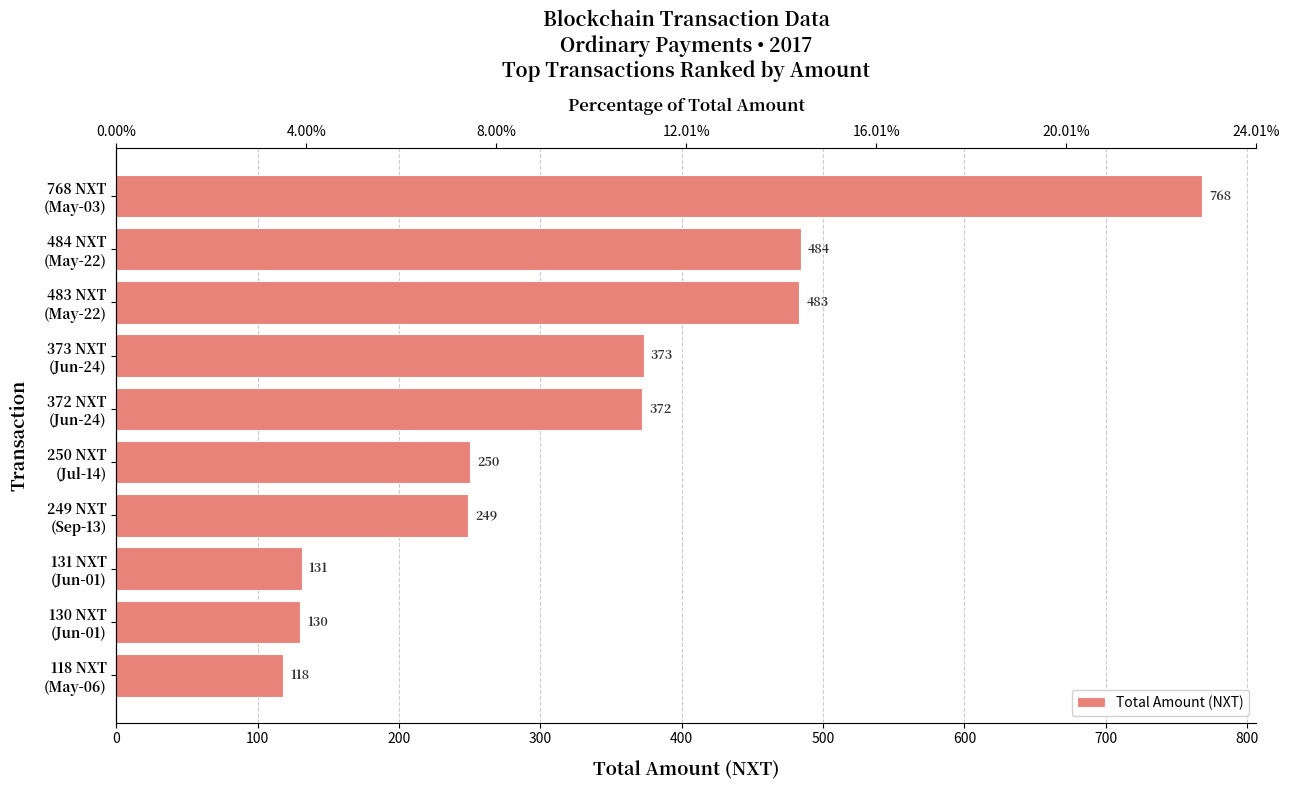

Are the bars horizontal?

Yes